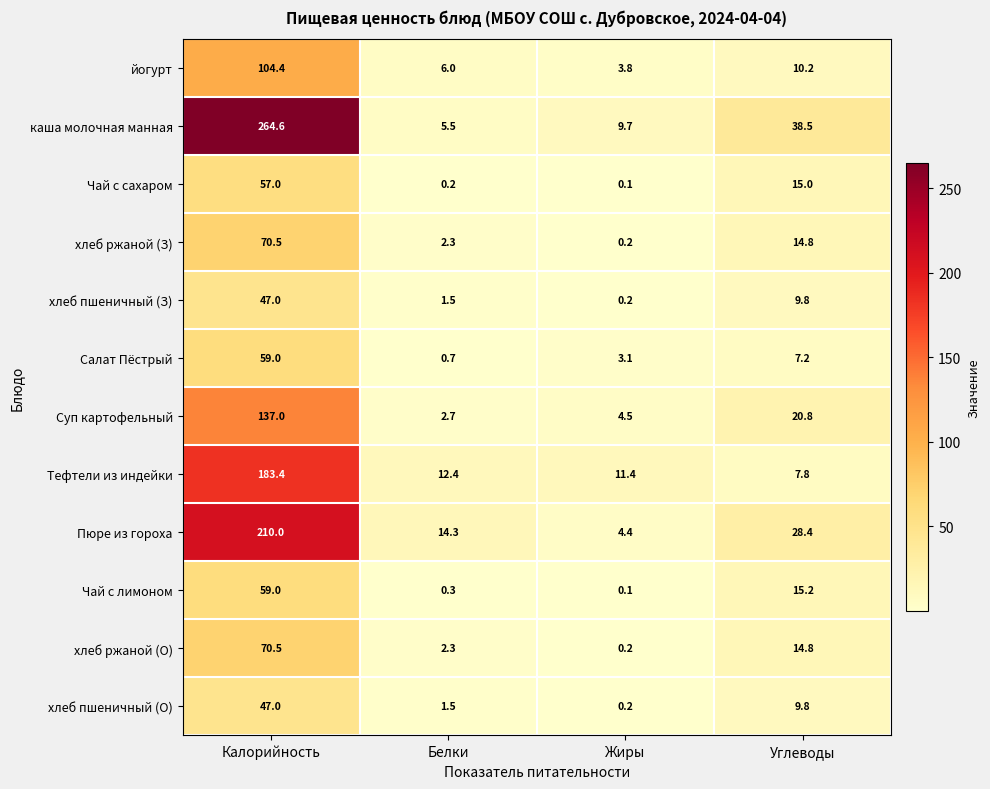

What is the spread (max minus min) of values at Жиры?

11.3